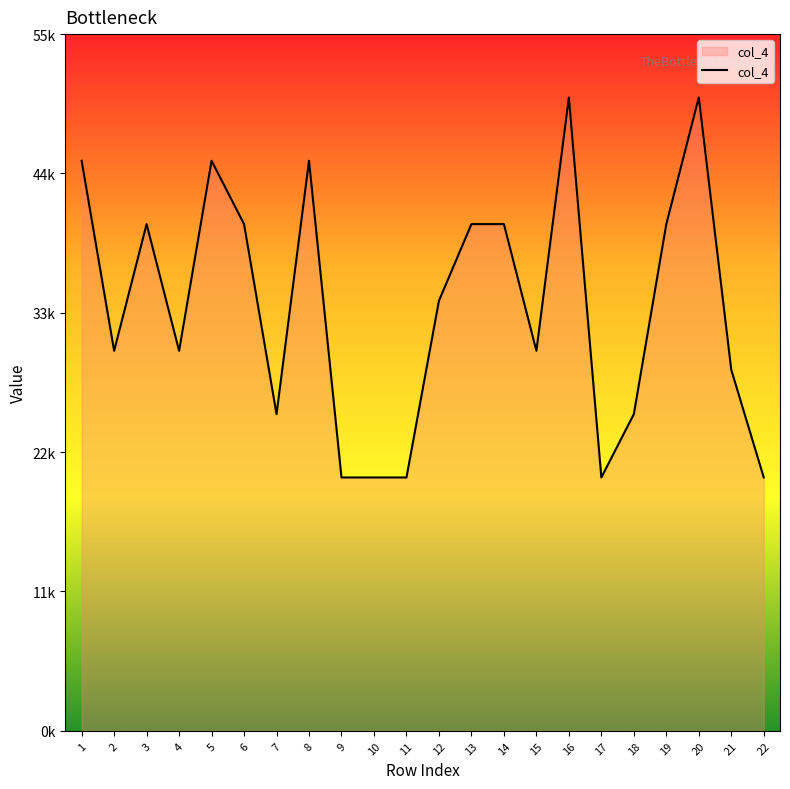

Does the chart have visible grid lines?

No